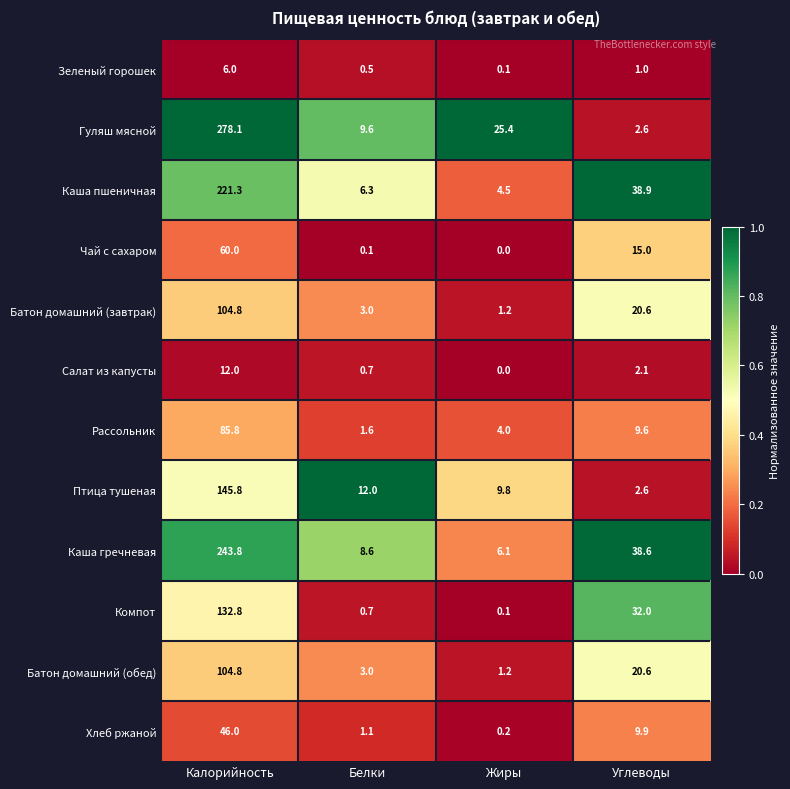

Where is Зеленый горошек nearest to the value 3?

Углеводы